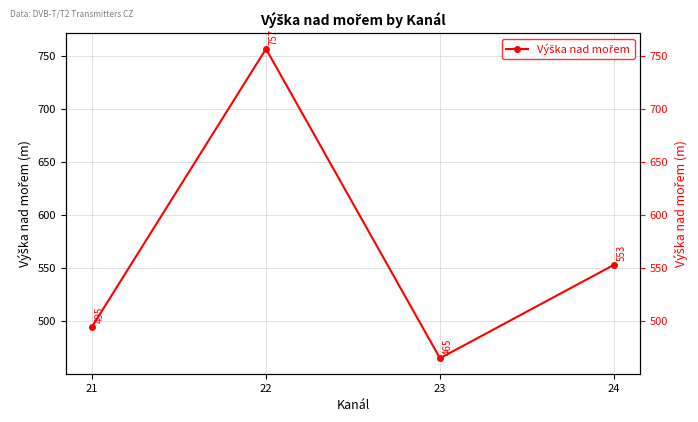

Rank the categories by value from highest to lowest.

22, 24, 21, 23